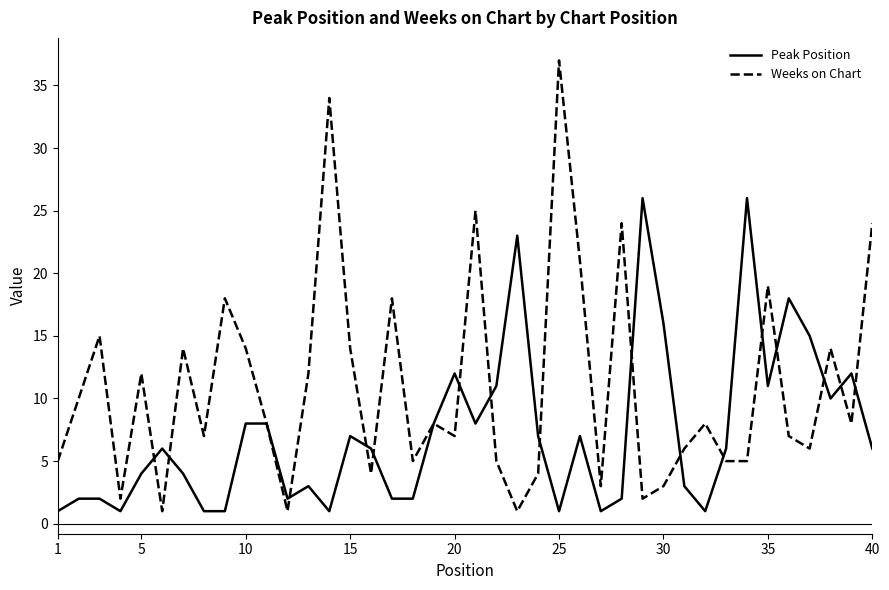

True or false: Peak Position has more than 2 points higher than both neighbors.

True